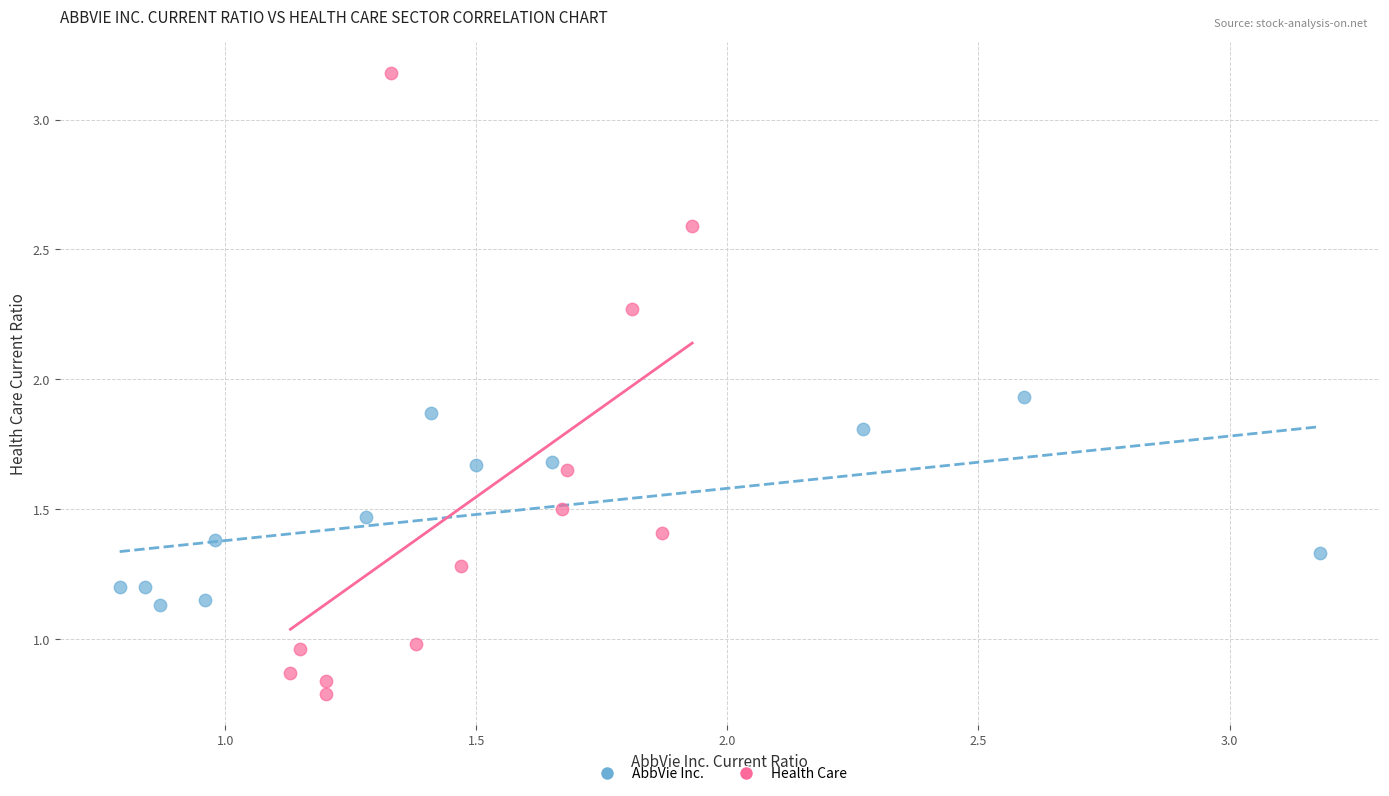

Which series has the largest Y range (max minus min)?

Health Care